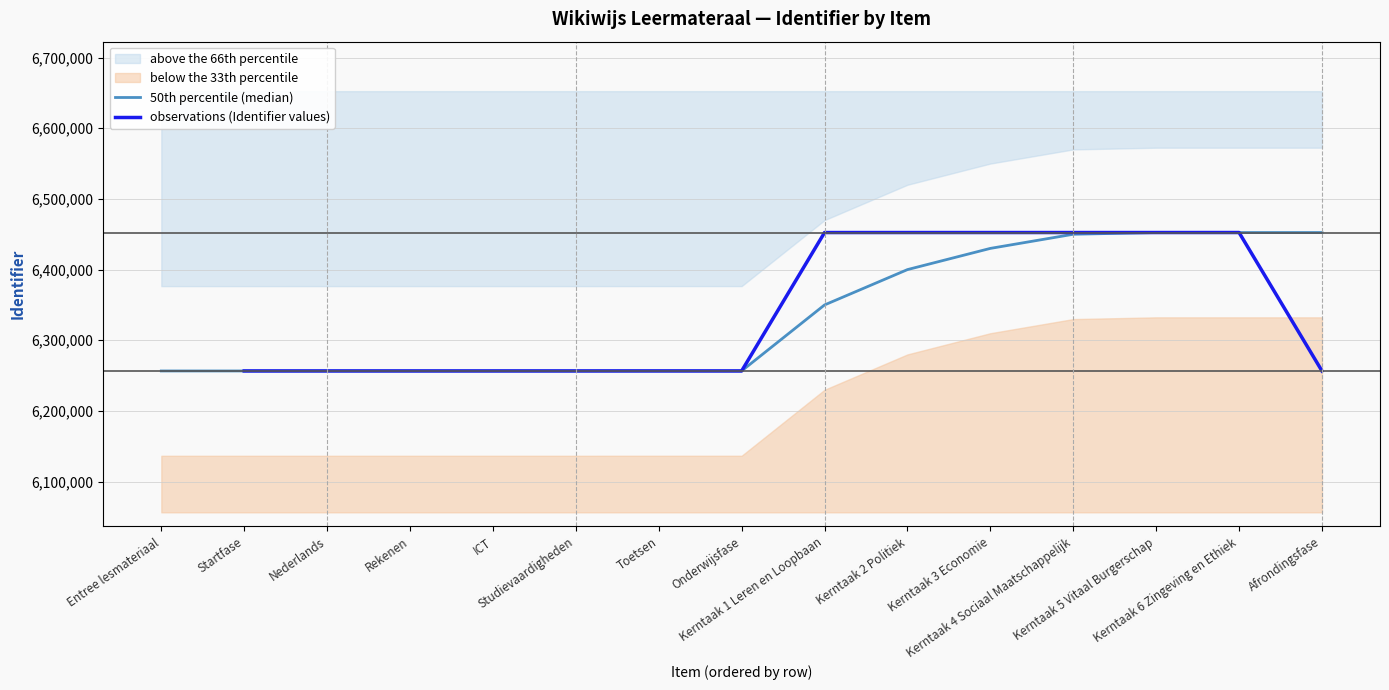

What is the value of the observations (Identifier values) point at the 5th from the left?

6256629.0